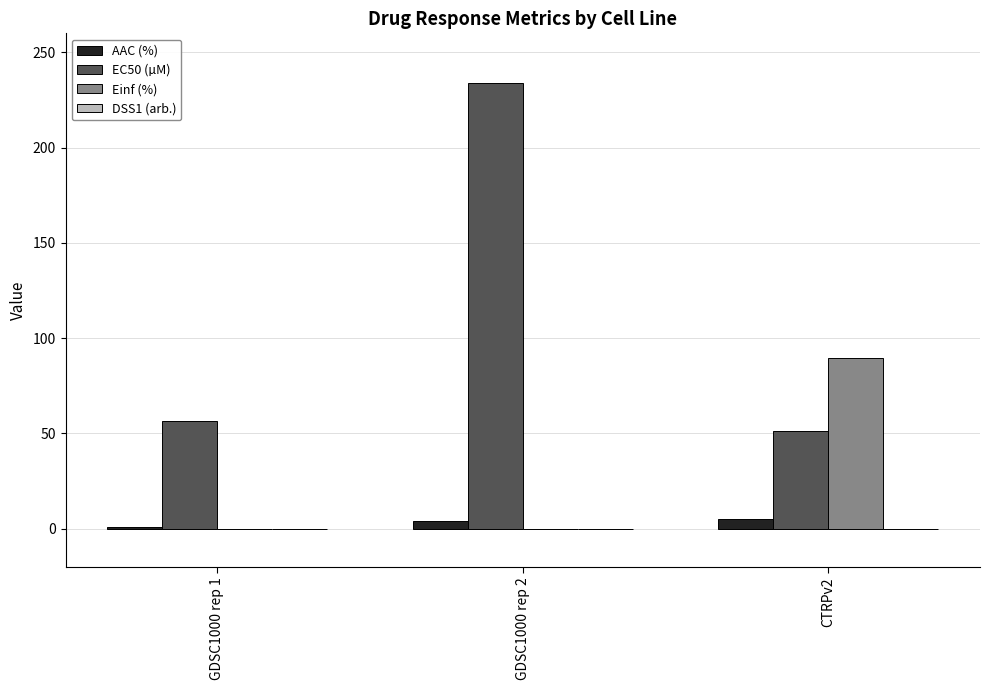

Which series has the largest total across all categories?

EC50 (µM)